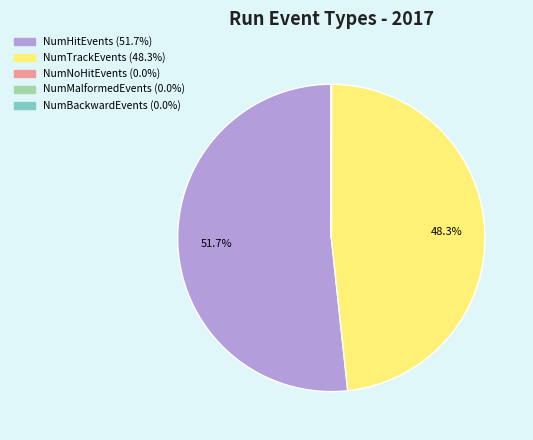

Is there a majority slice in this chart?

Yes